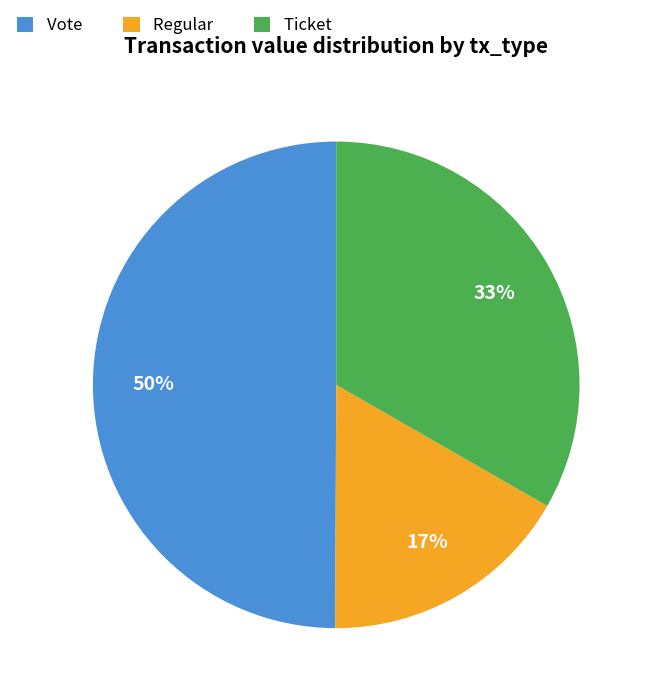

What is the ratio of the value at Regular to the value at Ticket?

0.5